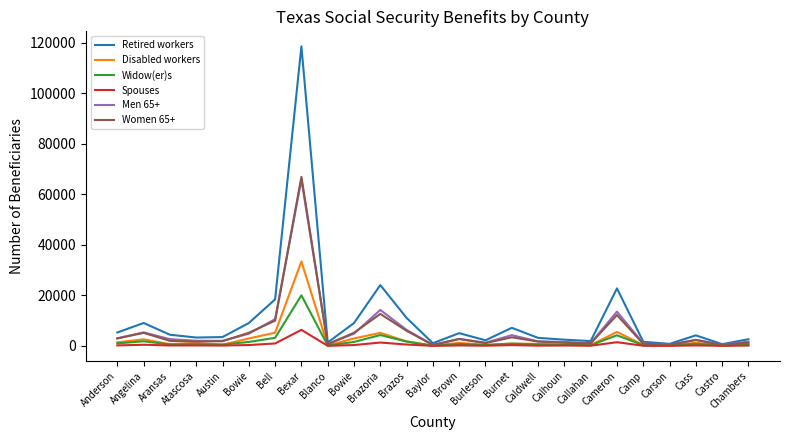

Rank the series by their maximum value, from lowest to highest.

Spouses, Widow(er)s, Disabled workers, Men 65+, Women 65+, Retired workers